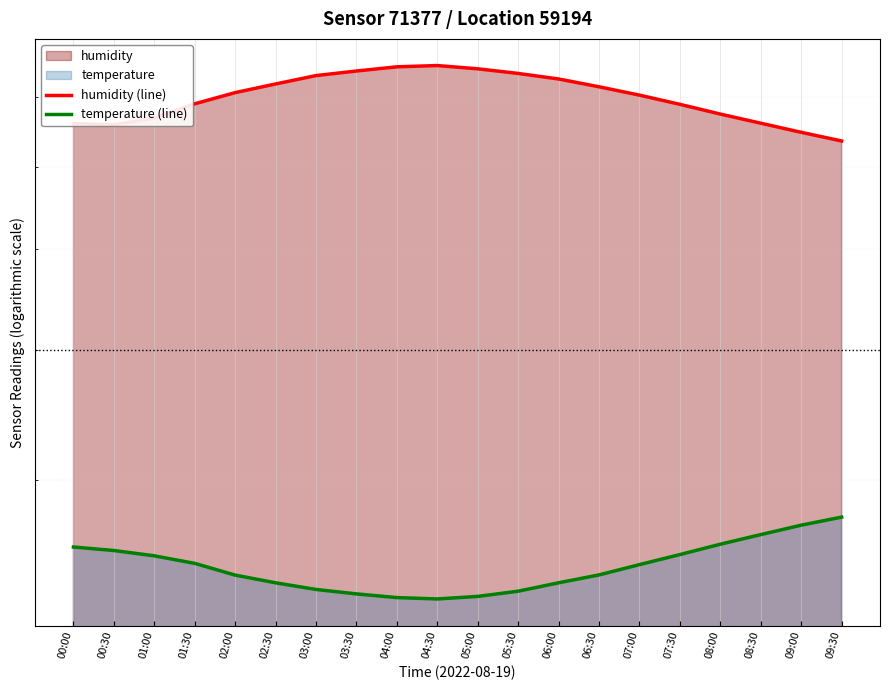

At which category is the sum across all series the highest?

04:30